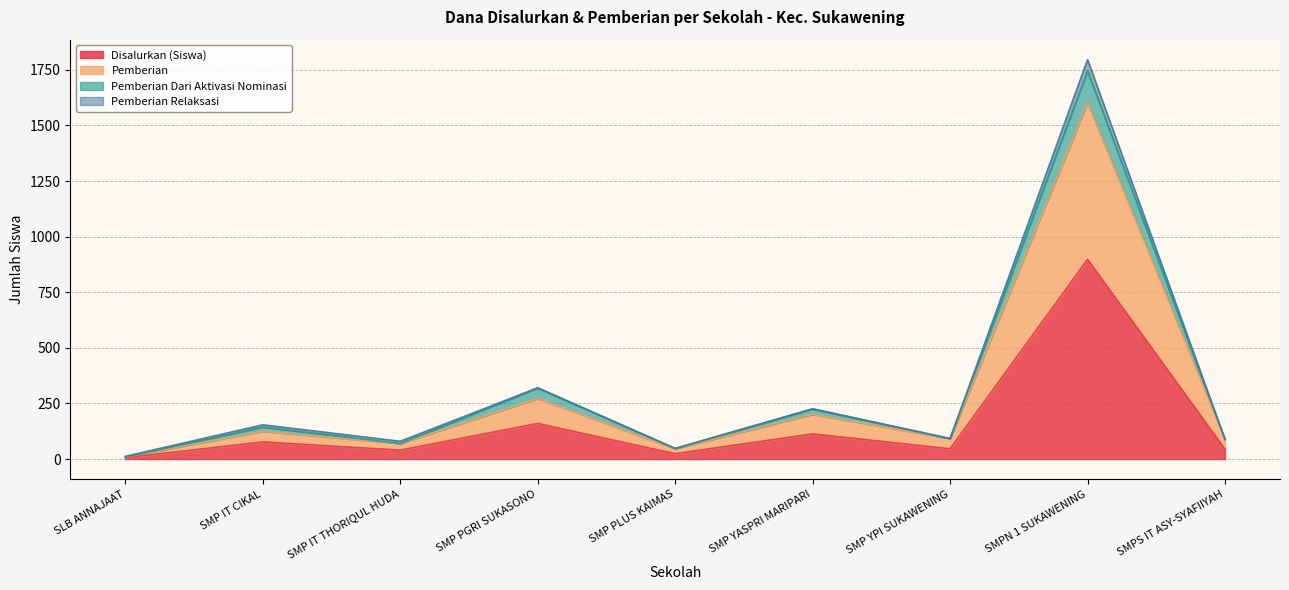

Read the Disalurkan (Siswa) value at SMP YPI SUKAWENING.

46